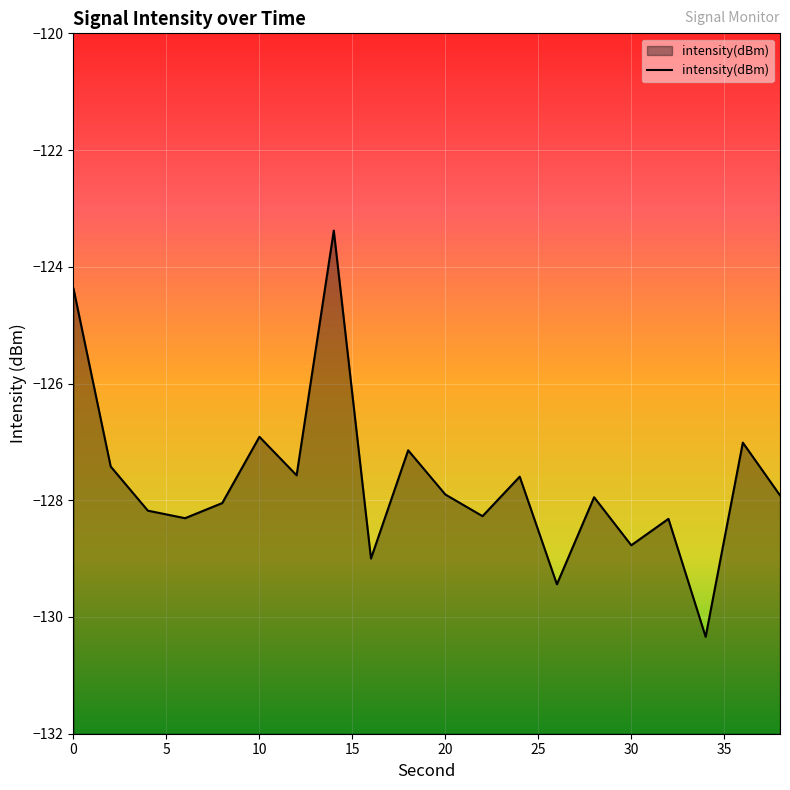

What is the smallest value displayed?

-130.3